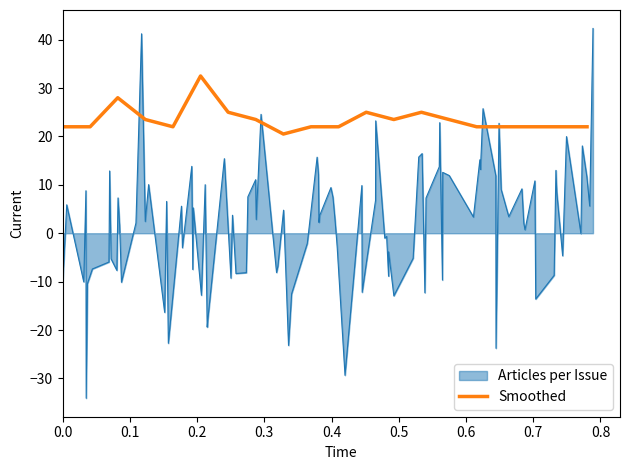

What is the highest value of the Smoothed series?

32.5